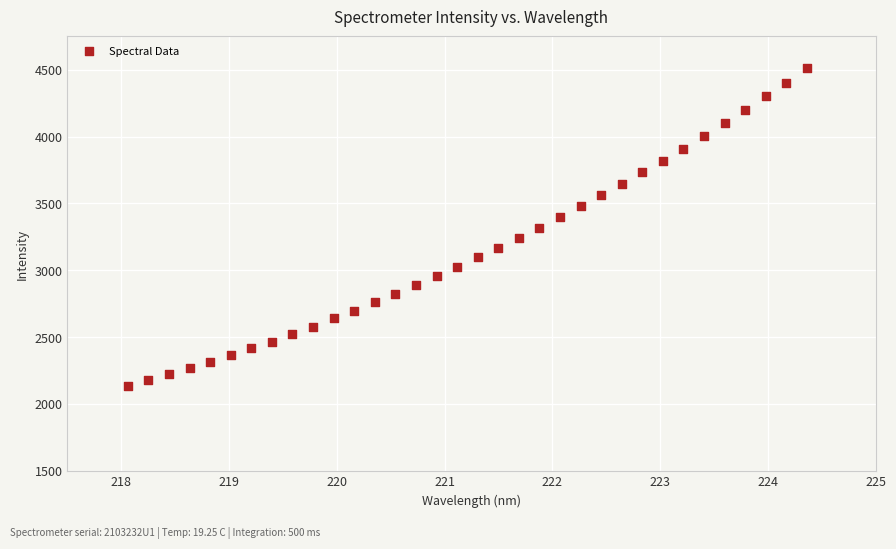

What is the range of X values (max minus min)?

6.3